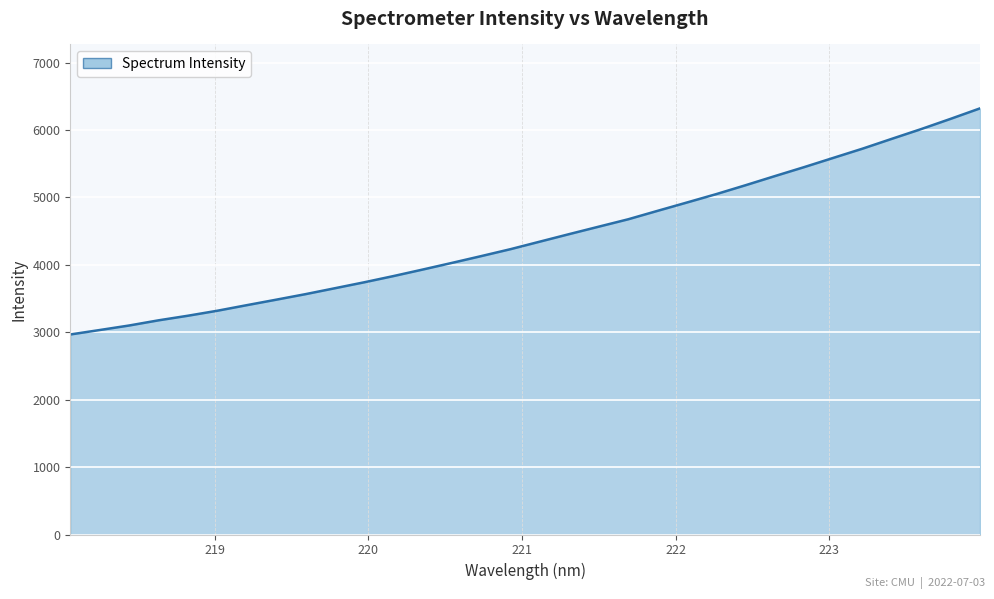

True or false: there are more than 2 points higher than both neighbors.

False